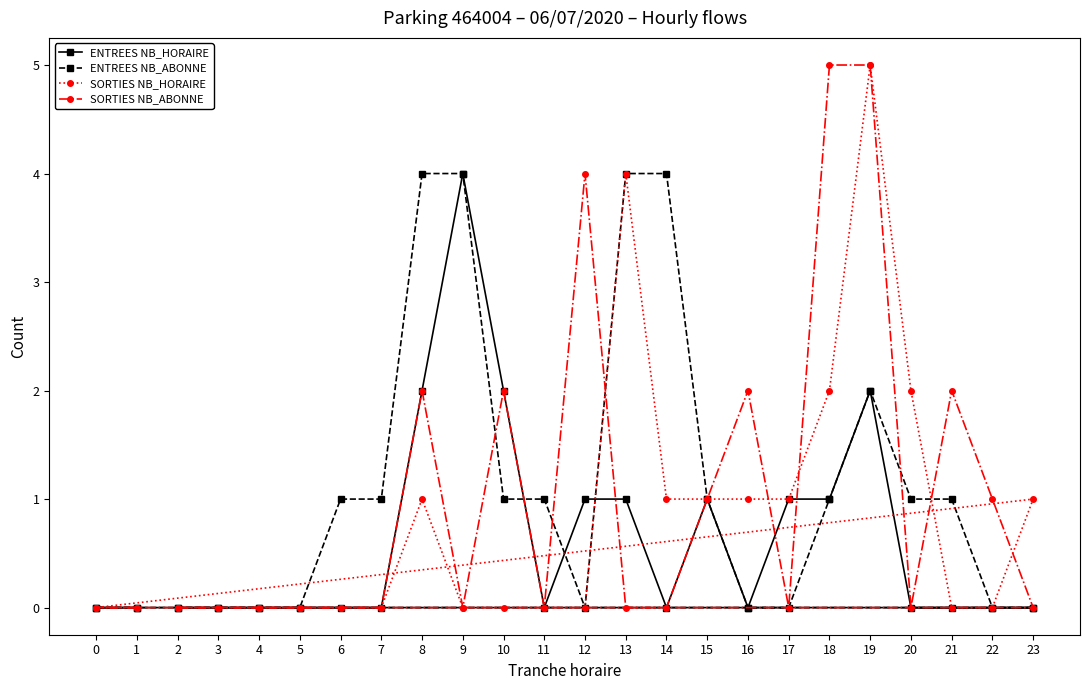

What is the difference between the maximum and minimum values in the ENTREES NB_HORAIRE series?

4